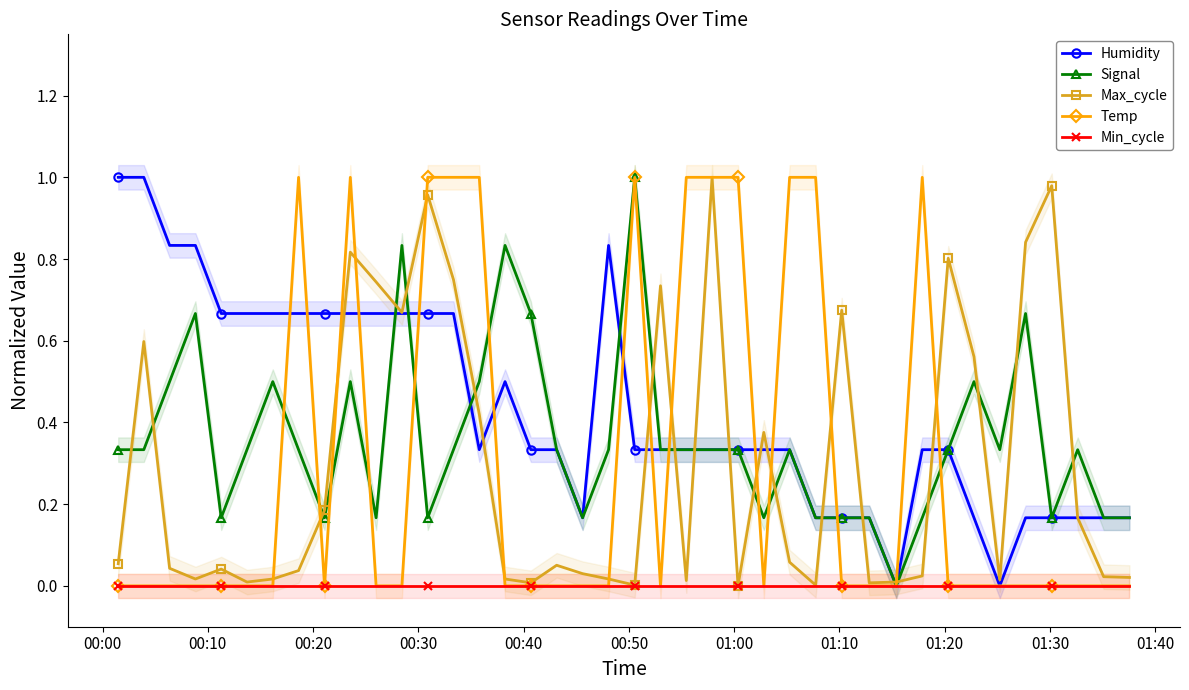

How many intersections are there between Signal and Humidity?

10